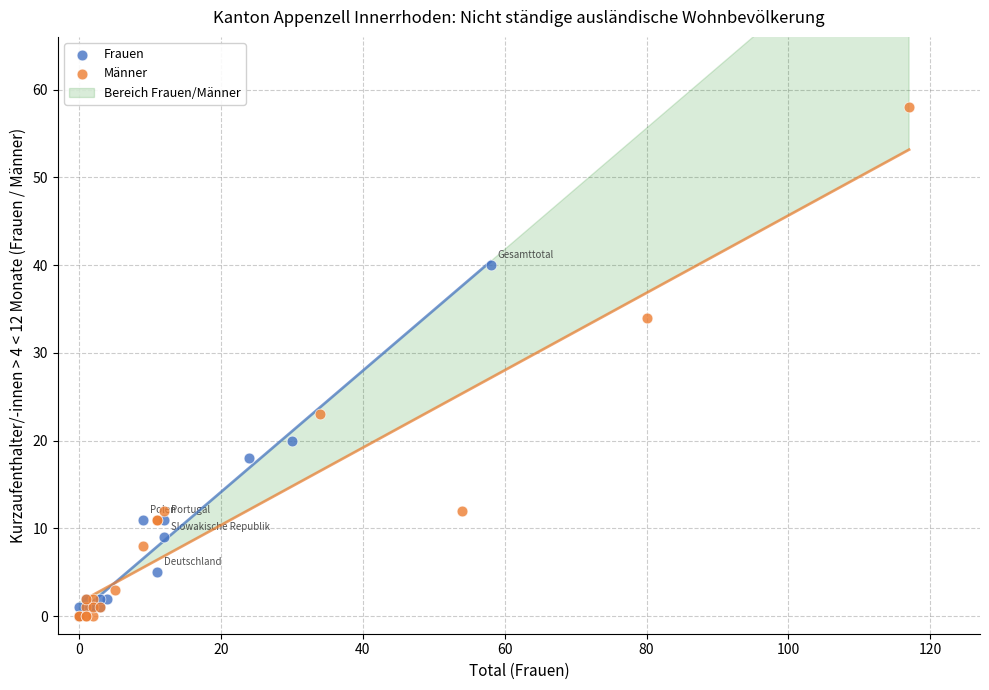

Which series has the largest Y range (max minus min)?

Männer